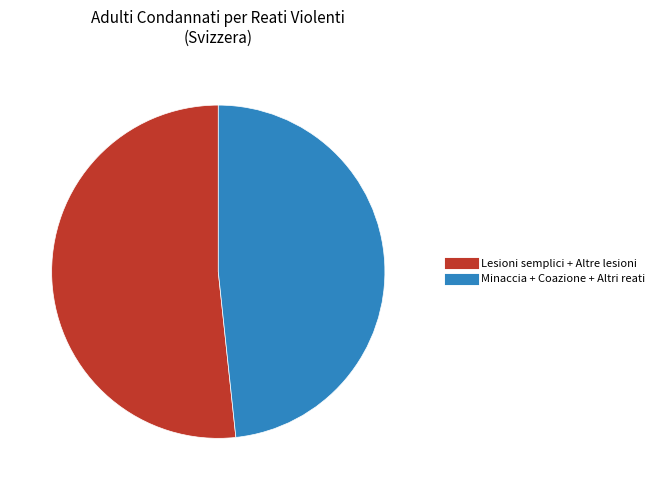

How many slices are in this pie chart?

2